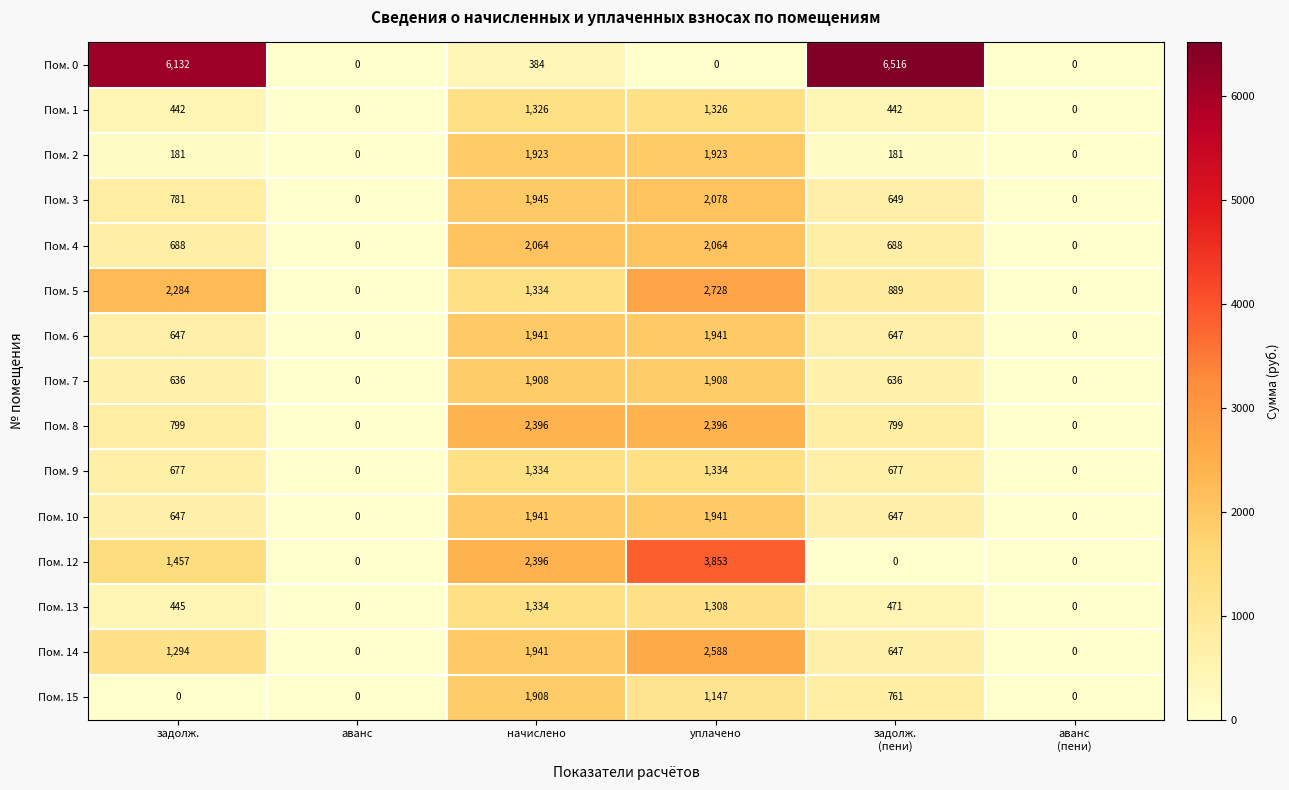

At how many categories does at least one series exceed 4449?

2